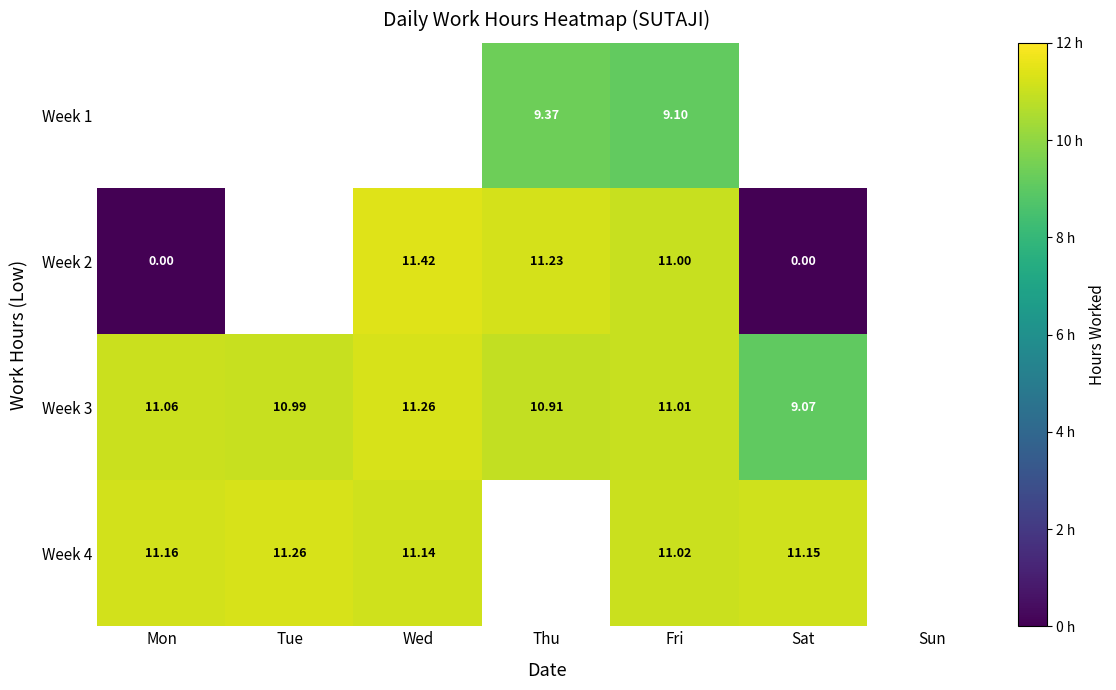

How many data points in Week 4 are above 11?

5